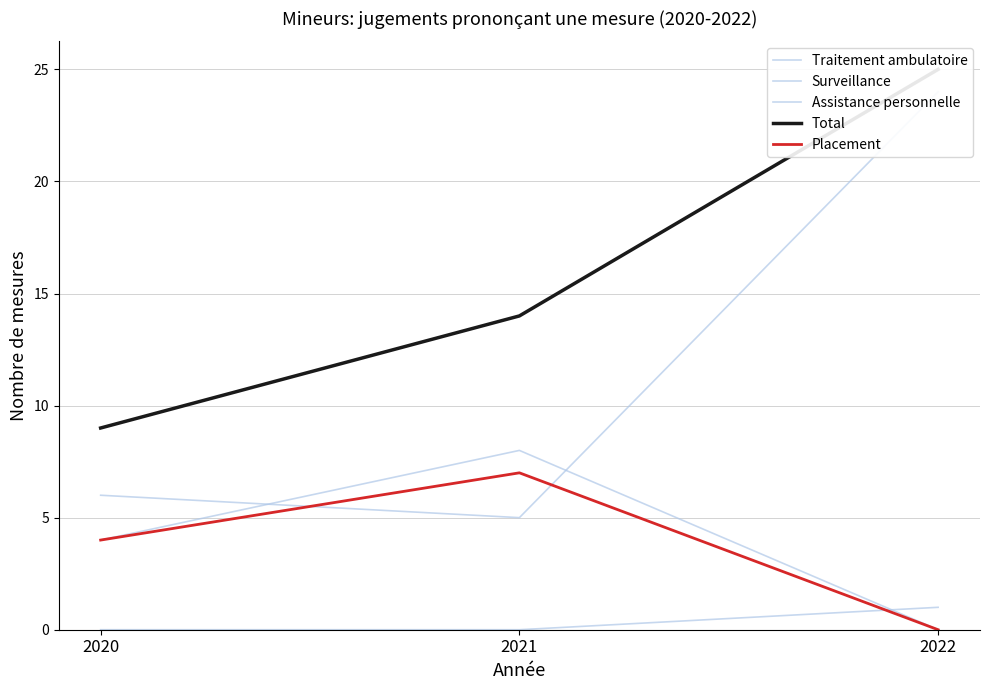

Reading left to right, list all the values displayed in this chart.

Traitement ambulatoire: 4	8	0
Surveillance: 6	5	24
Assistance personnelle: 0	0	1
Total: 9	14	25
Placement: 4	7	0